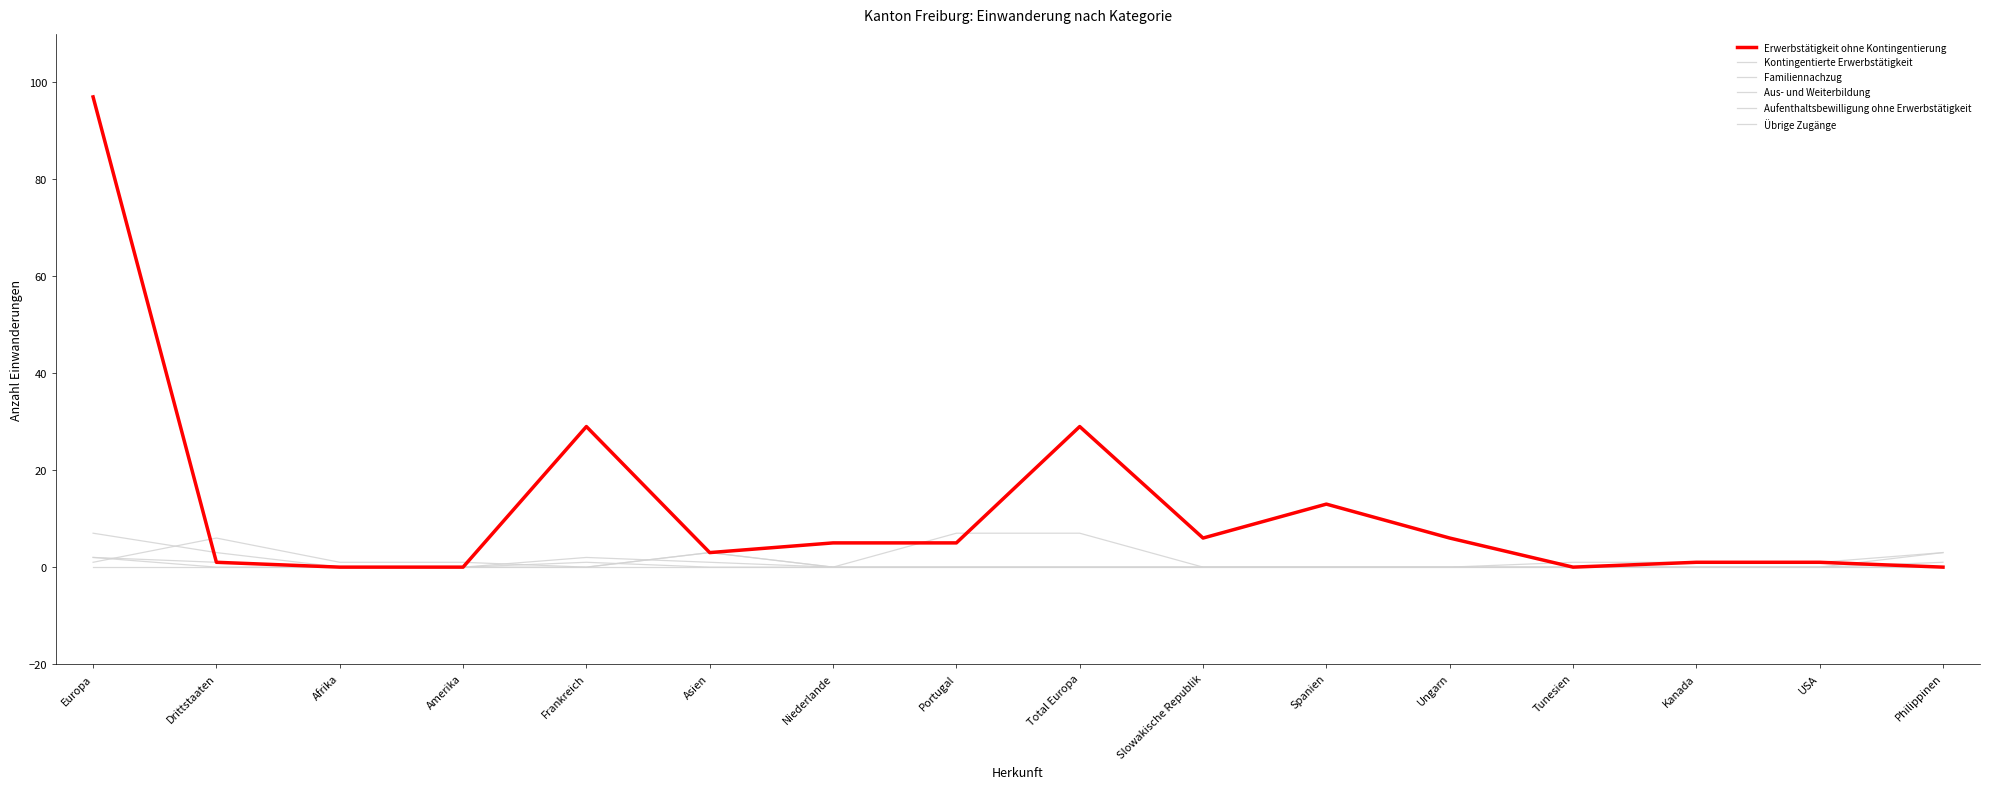

Which series ends up on top after the final intersection of Familiennachzug and Aus- und Weiterbildung?

Familiennachzug